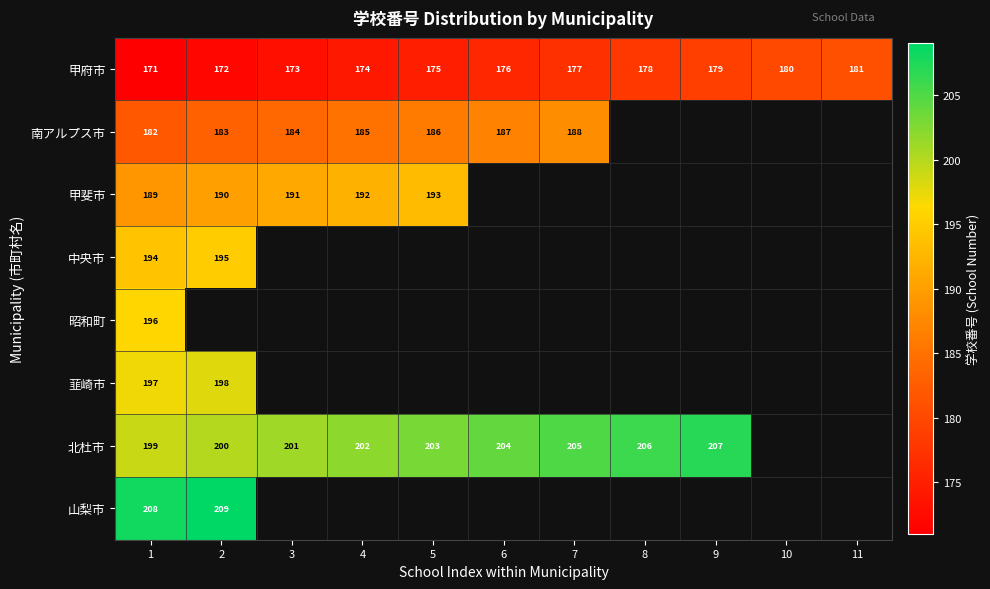

What is the difference between the 甲府市 values at 11 and 4?

7